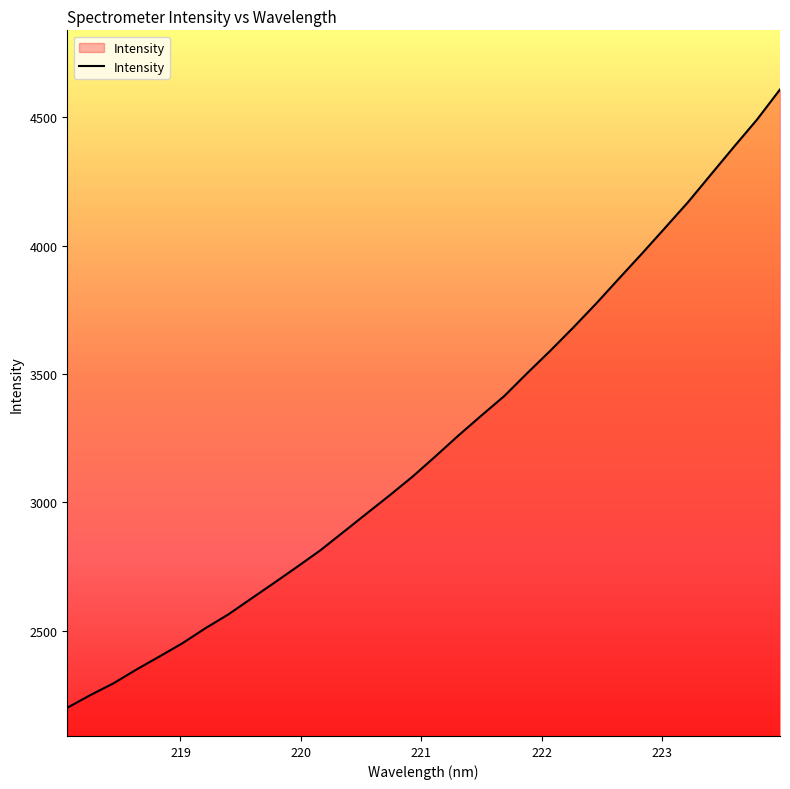

What is the difference between the maximum and minimum values?

2408.8